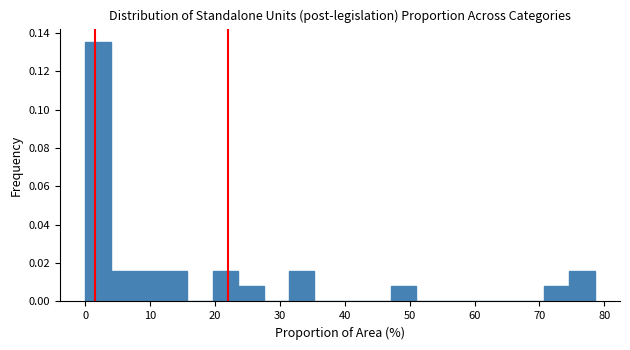

Around what value on the x-axis is the tallest bar? Give the approximate position of its centre, as read against the axis.

2